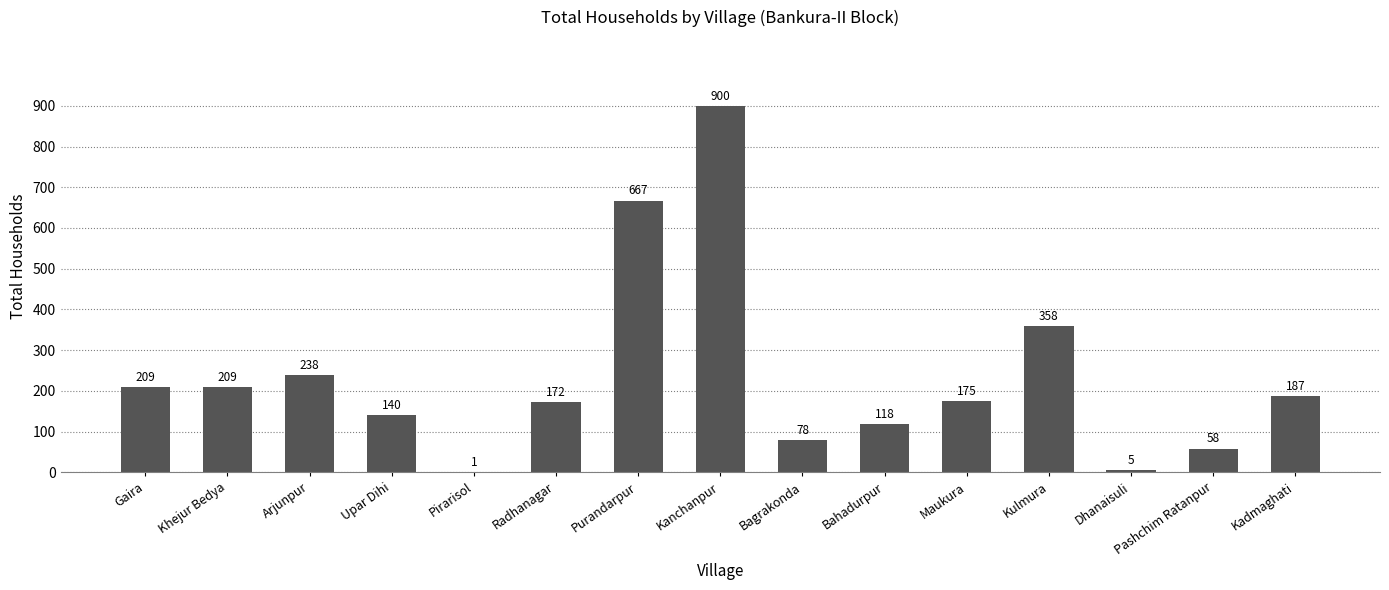

Reading left to right, extract all data points from this chart.

Gaira=209	Khejur Bedya=209	Arjunpur=238	Upar Dihi=140	Pirarisol=1	Radhanagar=172	Purandarpur=667	Kanchanpur=900	Bagrakonda=78	Bahadurpur=118	Maukura=175	Kulmura=358	Dhanaisuli=5	Pashchim Ratanpur=58	Kadmaghati=187